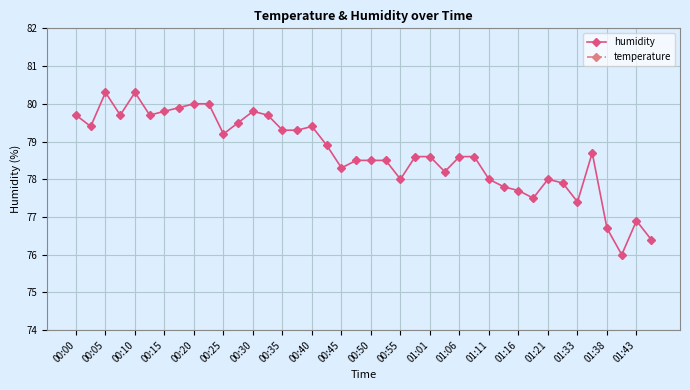

Which series has the largest range (max minus min)?

humidity